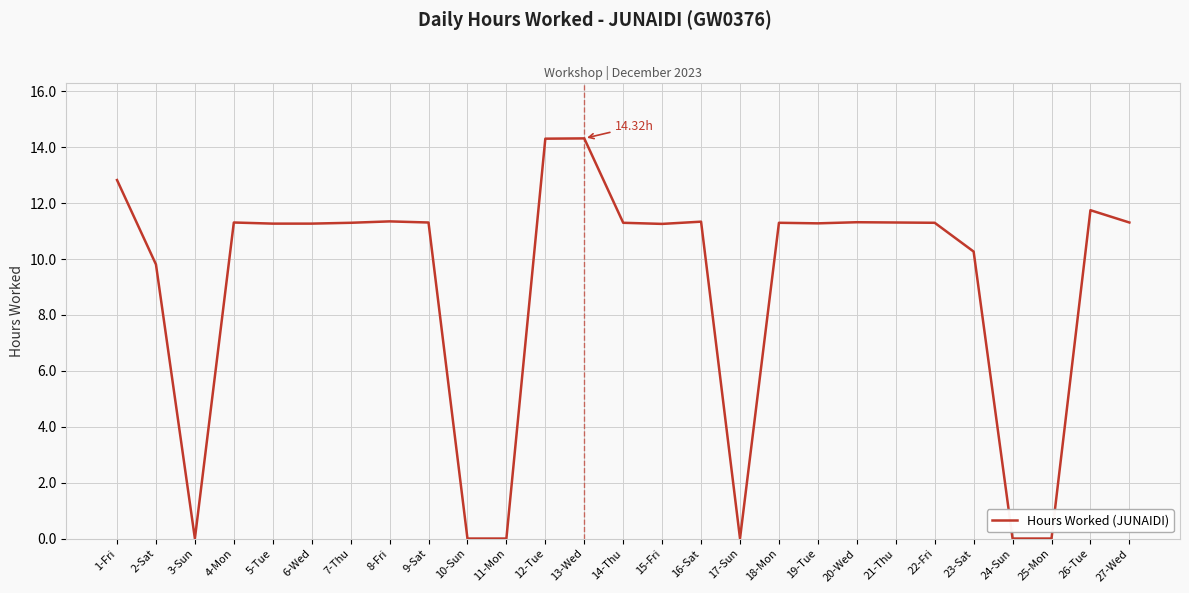

Which has a higher value, 11-Mon or 23-Sat?

23-Sat